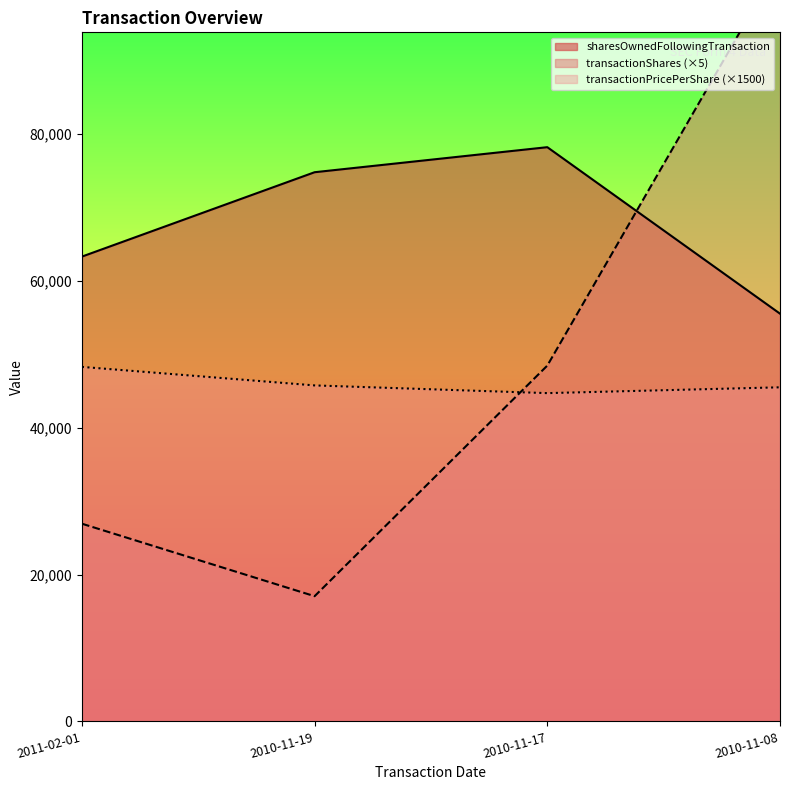

What is the sum of all transactionPricePerShare values?

184214.9